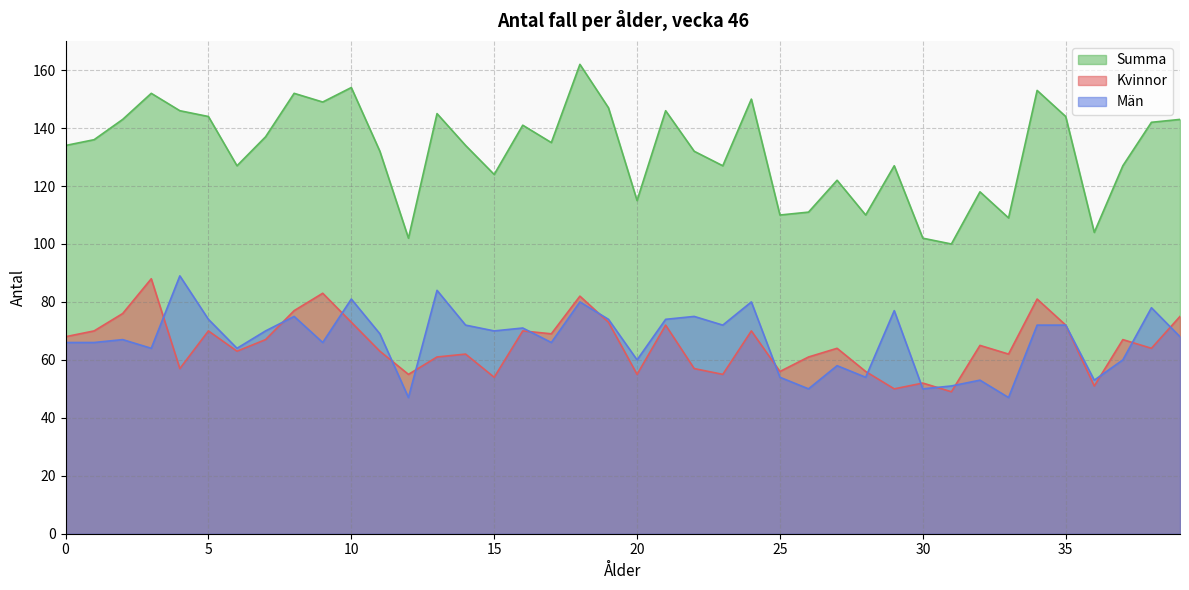

After their last crossing, which series has the higher values: Kvinnor or Män?

Kvinnor